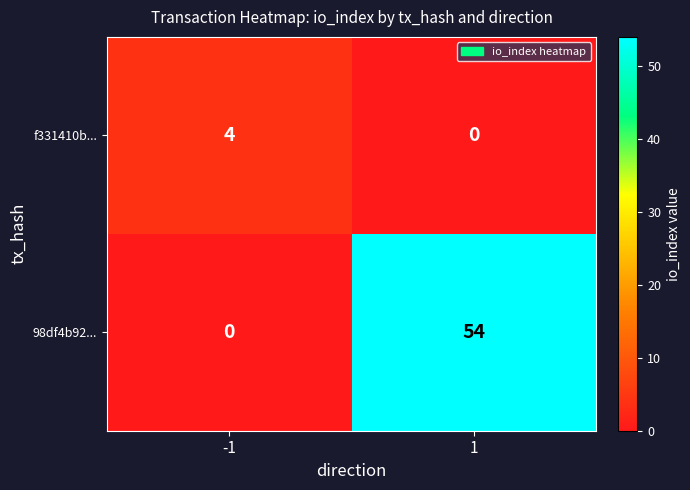

Rank the series by their maximum value, from highest to lowest.

98df4b92..., f331410b...